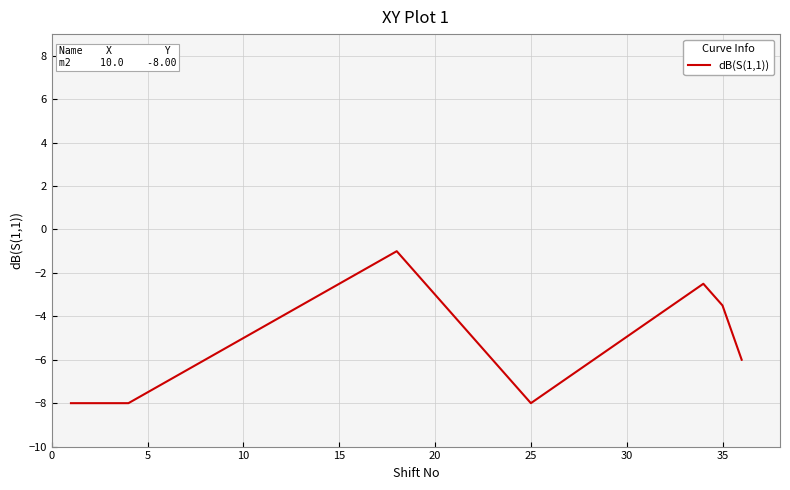

How many distinct data groups are displayed?

1